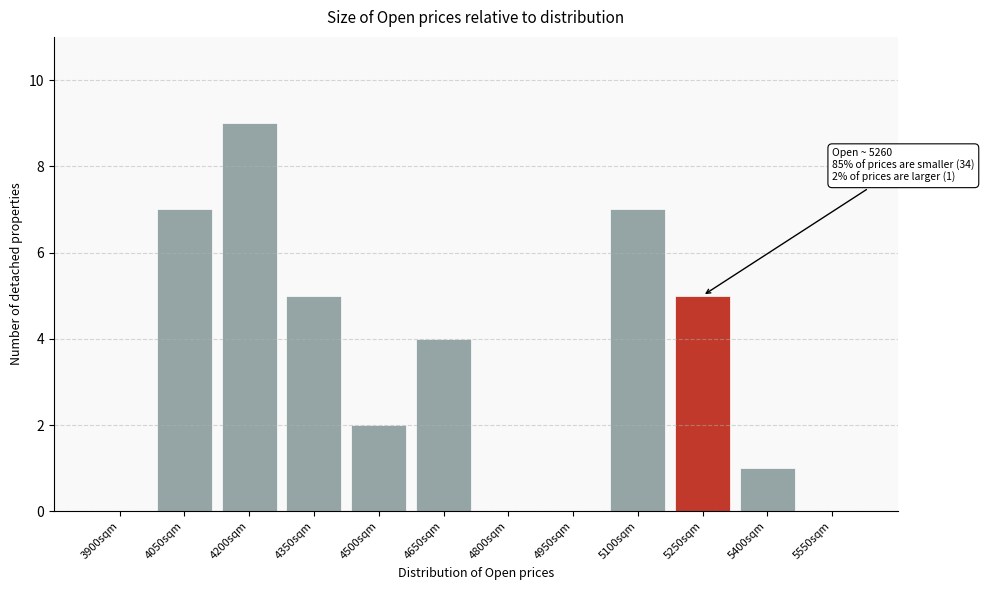

Reading left to right, extract all data points from this chart.

3900sqm=0	4050sqm=7	4200sqm=9	4350sqm=5	4500sqm=2	4650sqm=4	4800sqm=0	4950sqm=0	5100sqm=7	5250sqm=5	5400sqm=1	5550sqm=0